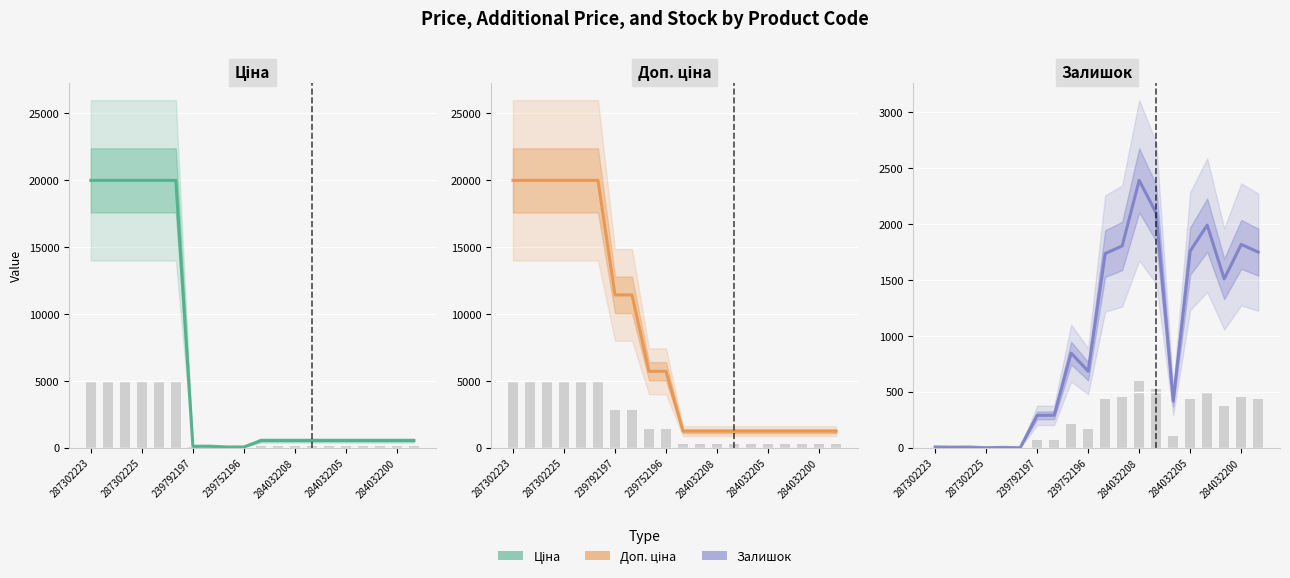

What is the average value of the Ціна series?

6275.9